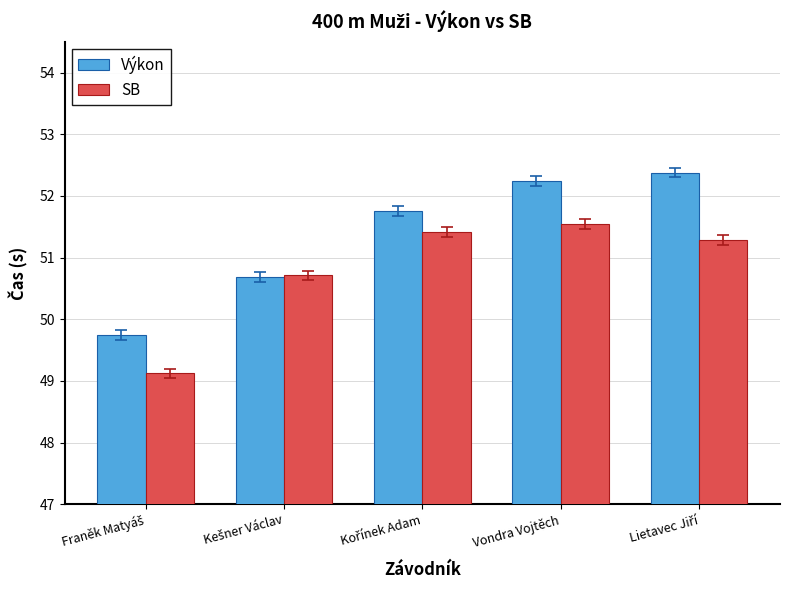

What is the difference between the maximum and second lowest values in the Výkon series?

1.7